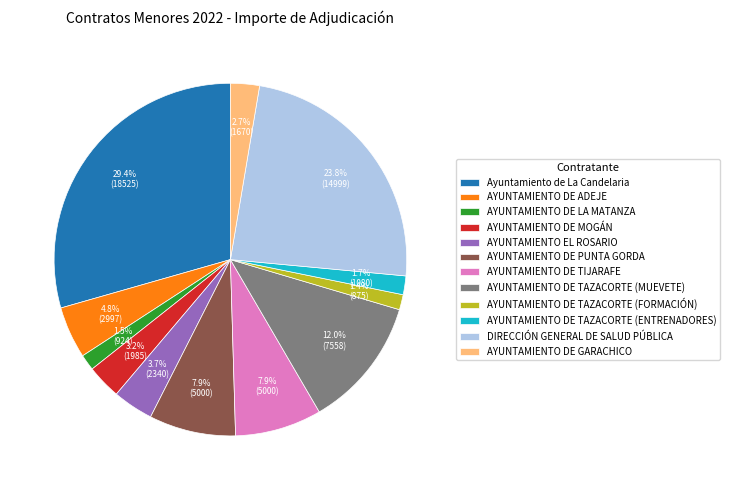

How many slices are in this pie chart?

12